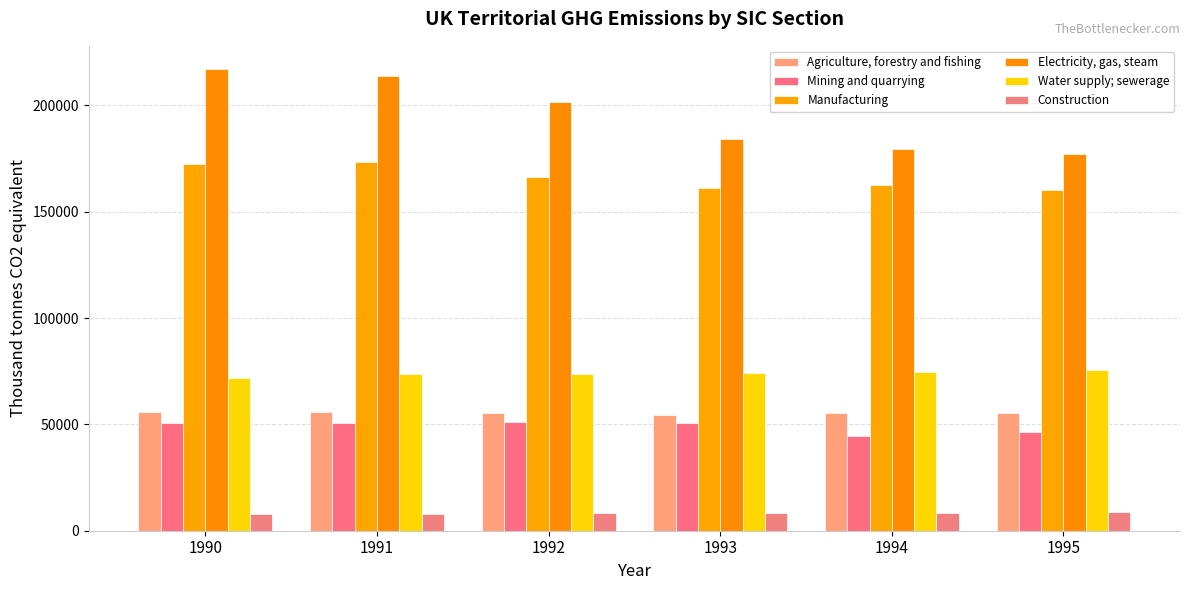

Count the number of categories in the chart.

6